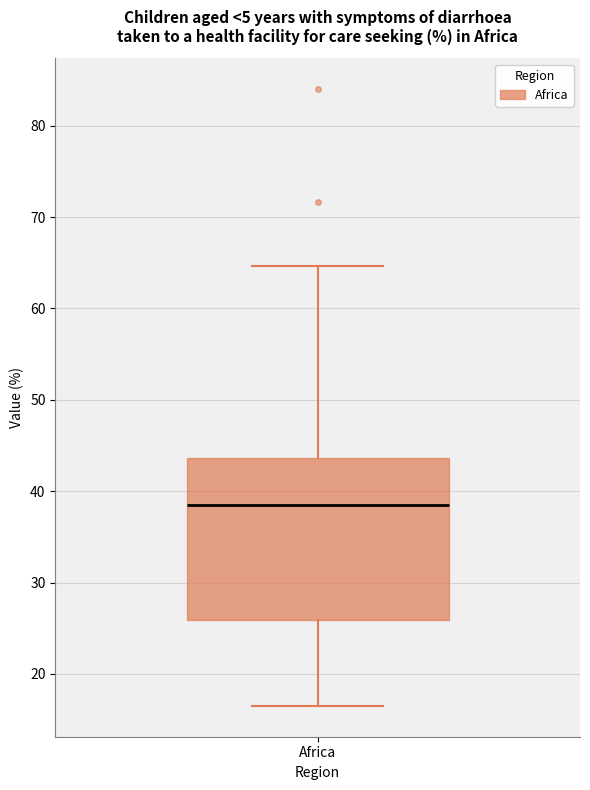

Where is the lower edge of the box for Africa on the y-axis? The values are not printed on the chart, so give them approximately, as read against the axis.

26